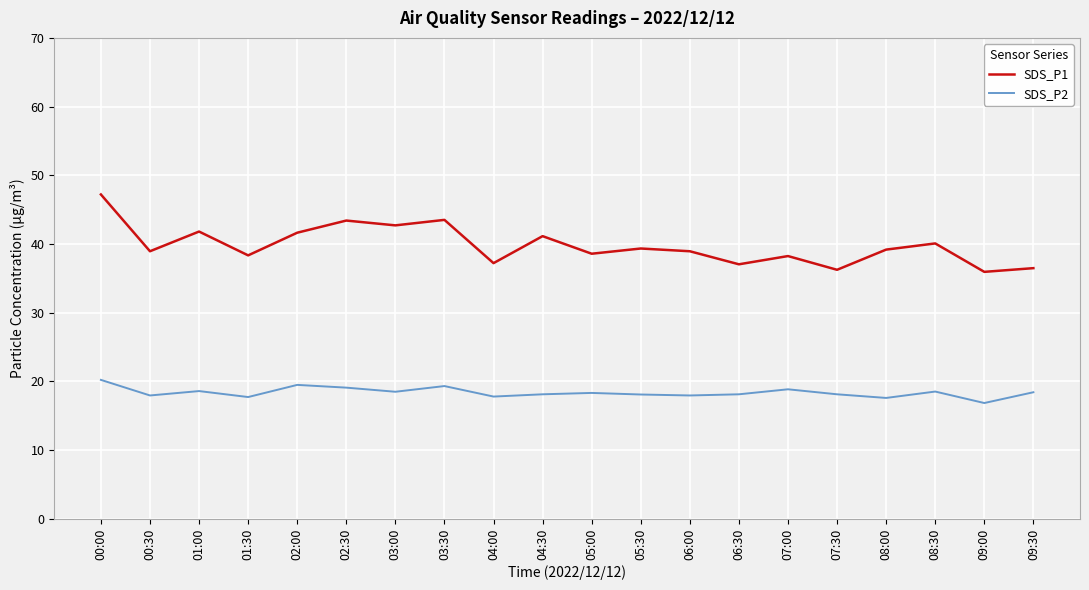

At which category is the sum across all series the highest?

00:00